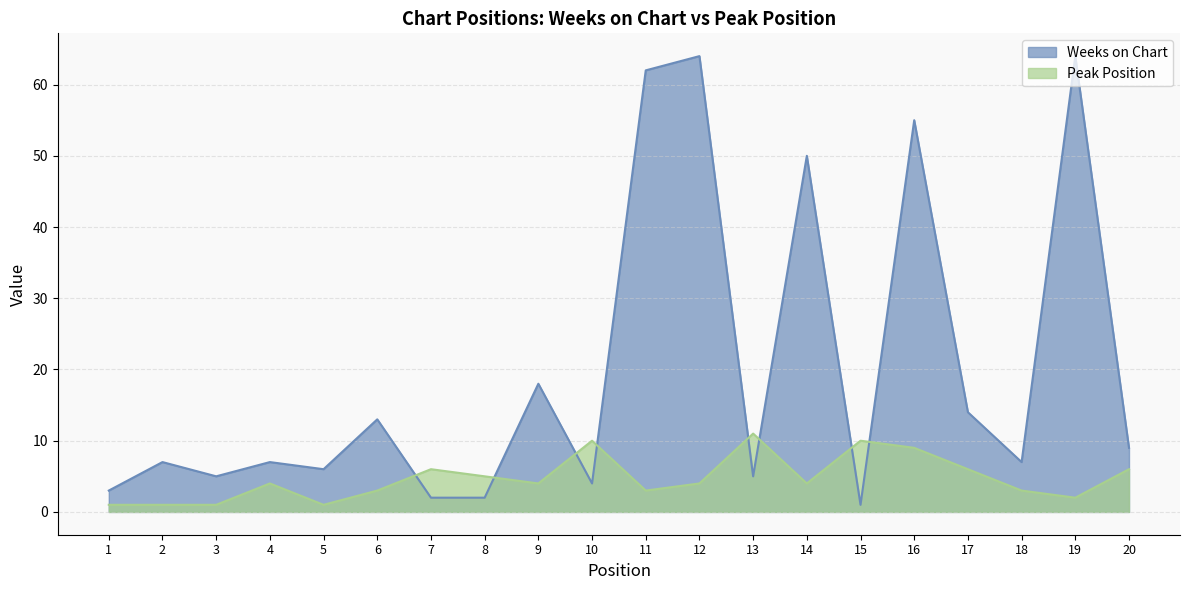

The value of Peak Position at 5 is 1. True or false?

True